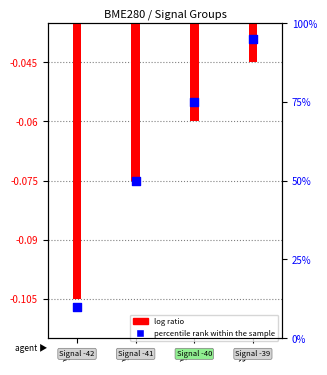

Which series contains the highest Y value?

percentile rank within the sample